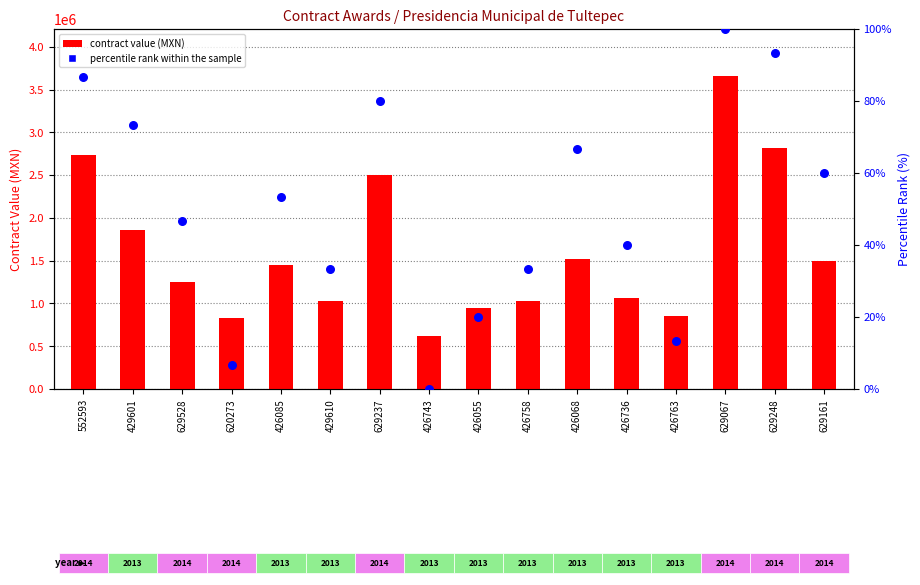

Which series has the largest total across all categories?

contract value (MXN)